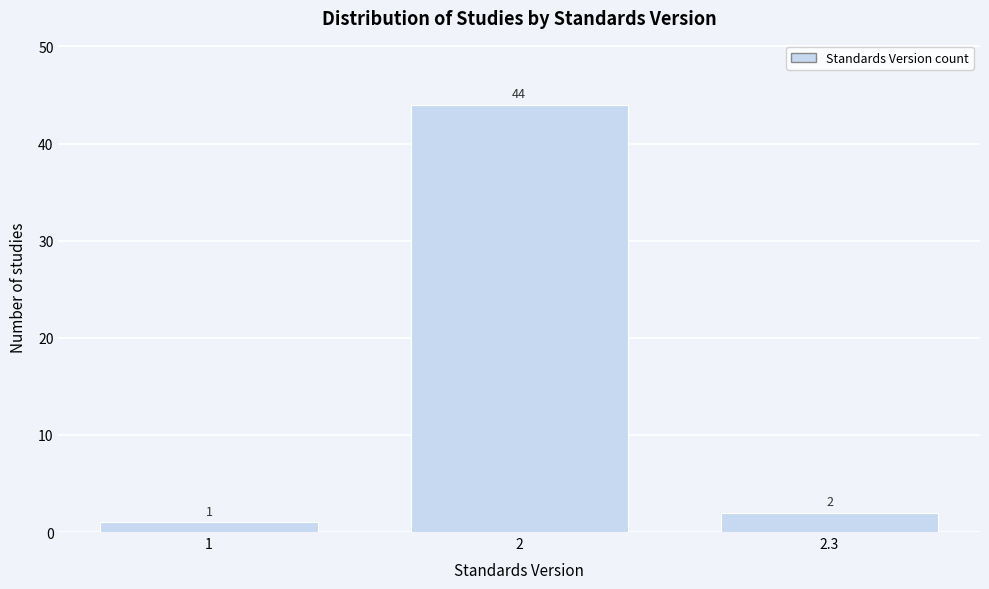

Reading left to right, what are all the values shown in this chart?

1=1	2=44	2.3=2